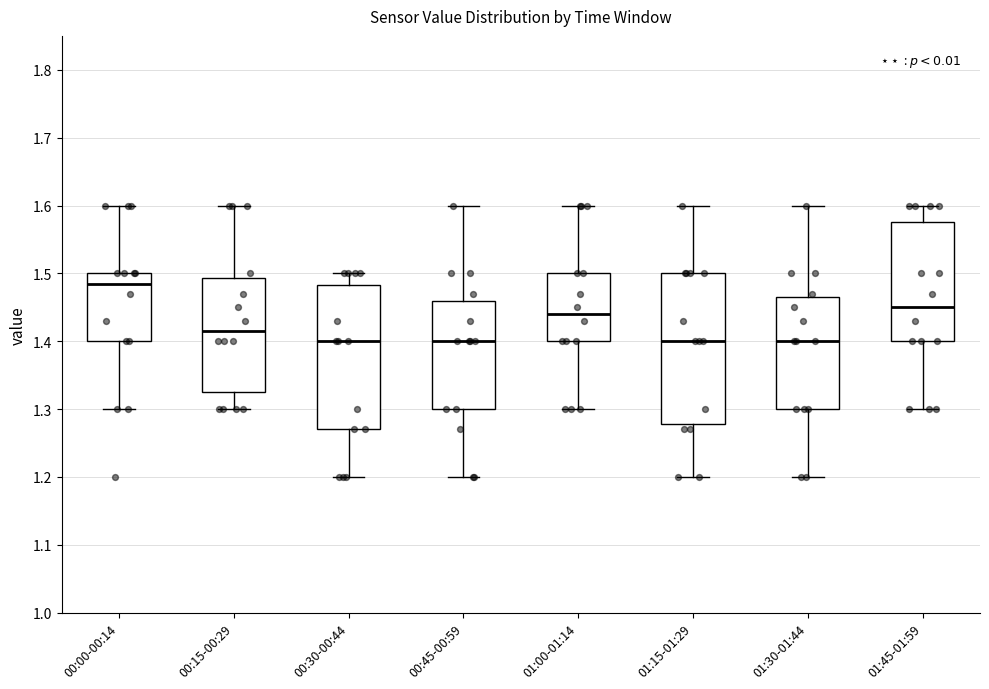

Reading left to right, transcribe this box plot: for each box, give where its median line is, the range the box spans, and where its two whiskers end, as read against the y-axis. The values are not printed on the chart, so give them approximately, as read against the axis.

00:00-00:14: median 1.49, box 1.40 to 1.50, whiskers 1.30 to 1.60
00:15-00:29: median 1.42, box 1.33 to 1.49, whiskers 1.30 to 1.60
00:30-00:44: median 1.40, box 1.27 to 1.48, whiskers 1.20 to 1.50
00:45-00:59: median 1.40, box 1.30 to 1.46, whiskers 1.20 to 1.60
01:00-01:14: median 1.44, box 1.40 to 1.50, whiskers 1.30 to 1.60
01:15-01:29: median 1.40, box 1.28 to 1.50, whiskers 1.20 to 1.60
01:30-01:44: median 1.40, box 1.30 to 1.47, whiskers 1.20 to 1.60
01:45-01:59: median 1.45, box 1.40 to 1.58, whiskers 1.30 to 1.60